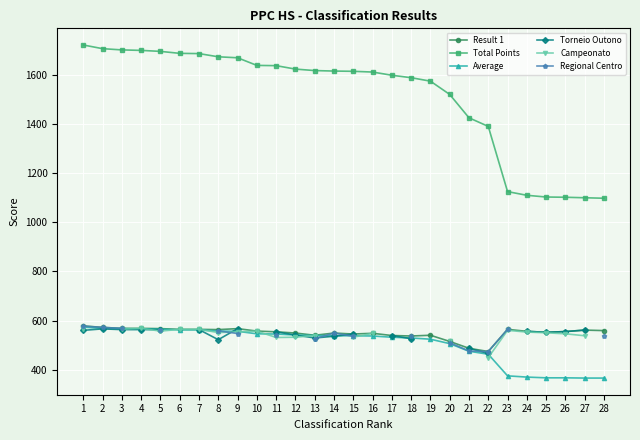

At which category does Regional Centro reach its first local peak?

14